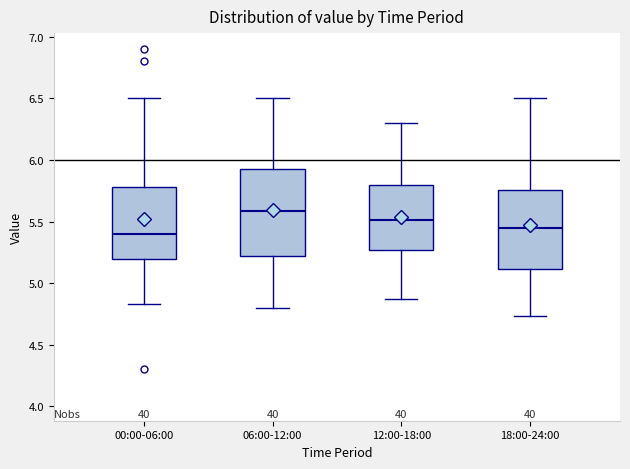

Comparing the boxes themselves (not the whiskers), which one is the tallest?

06:00-12:00